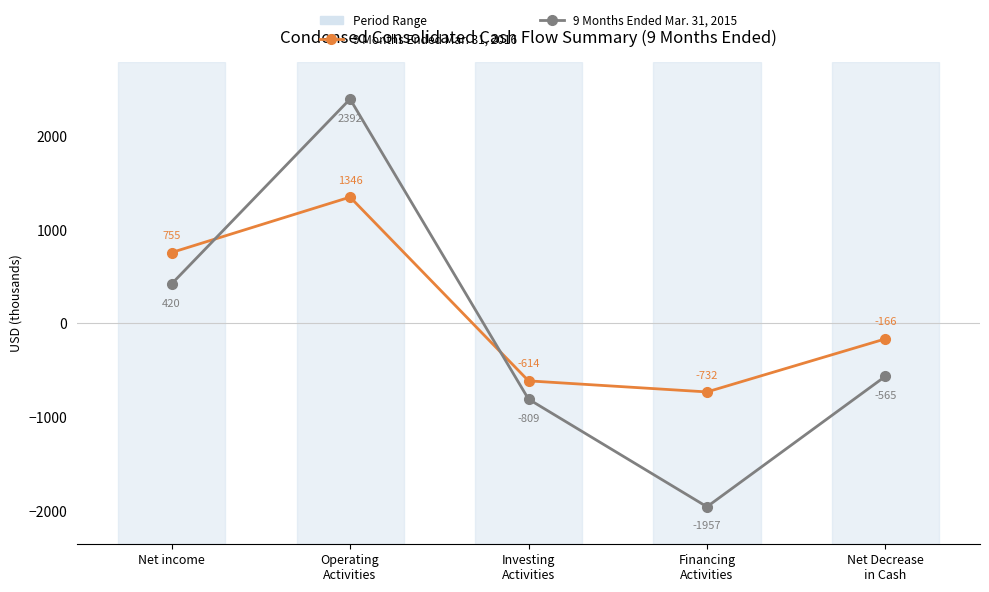

At which category is the sum across all series the highest?

Operating
Activities